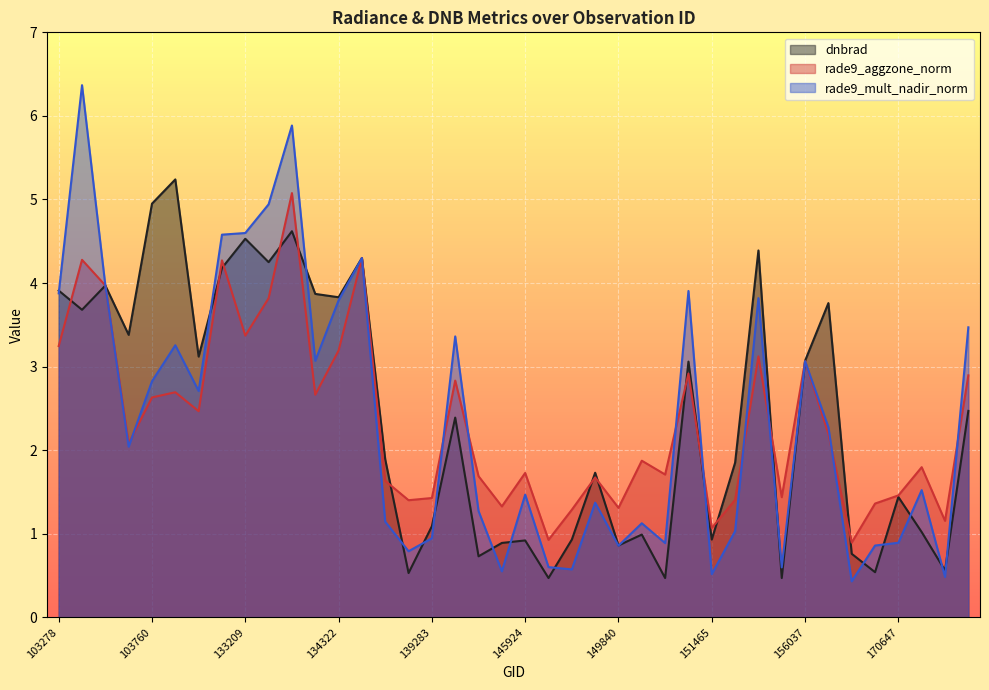

How many data points in rade9_mult_nadir_norm are less than 2?

20